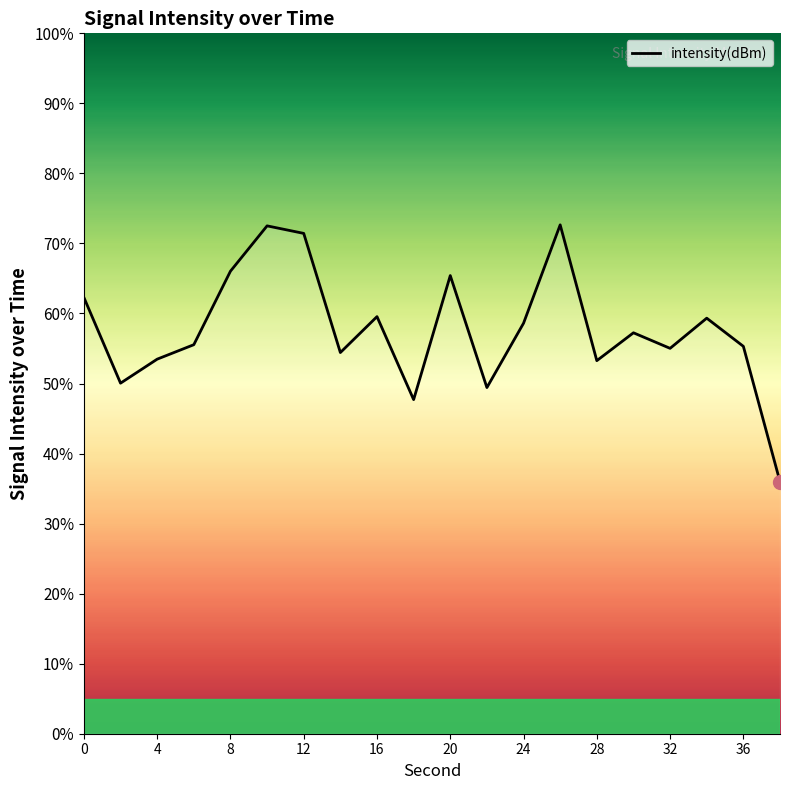

What is the greatest value displayed?

72.7